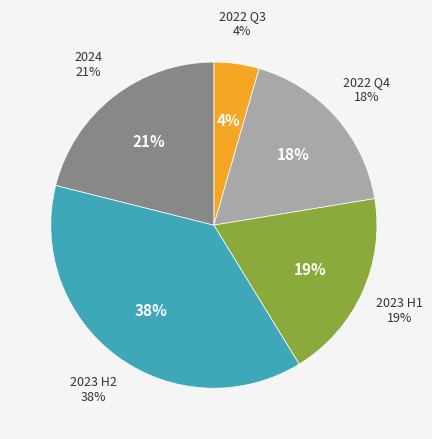

Does 2023-12 represent more than half of the total?

No